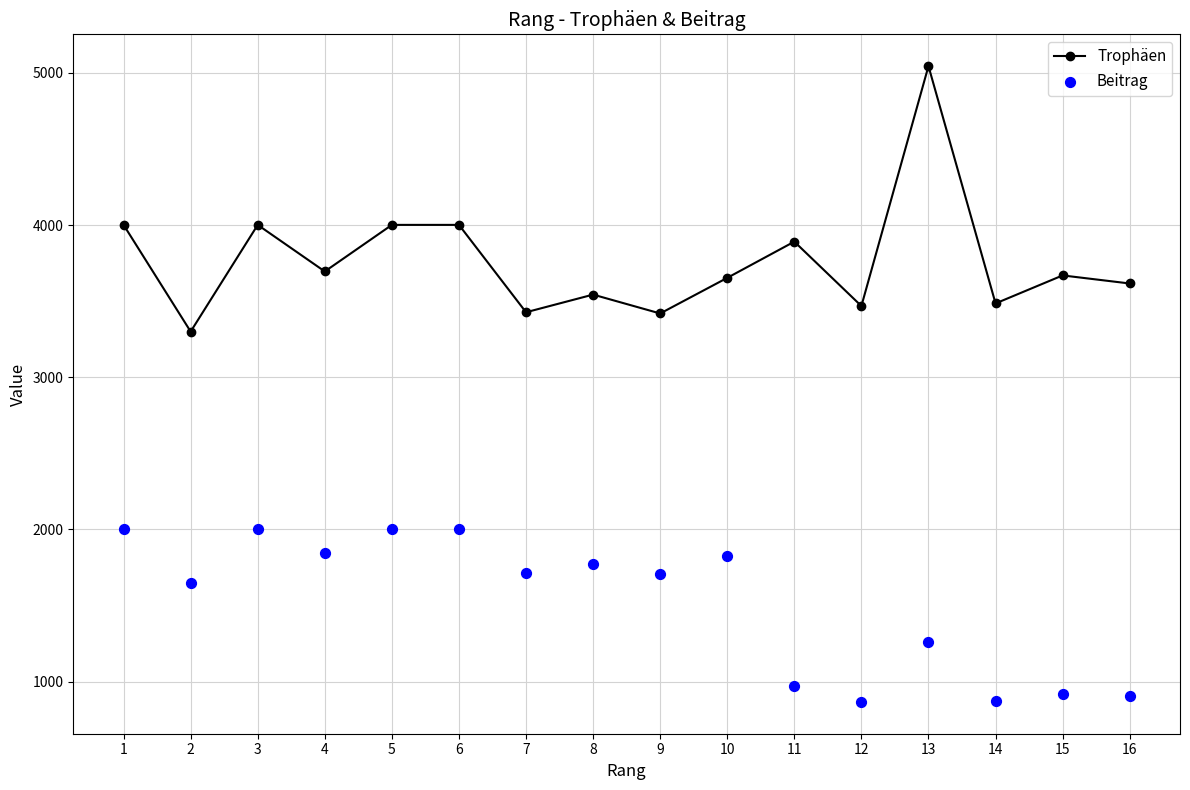

Which series contains the highest Y value?

Trophäen